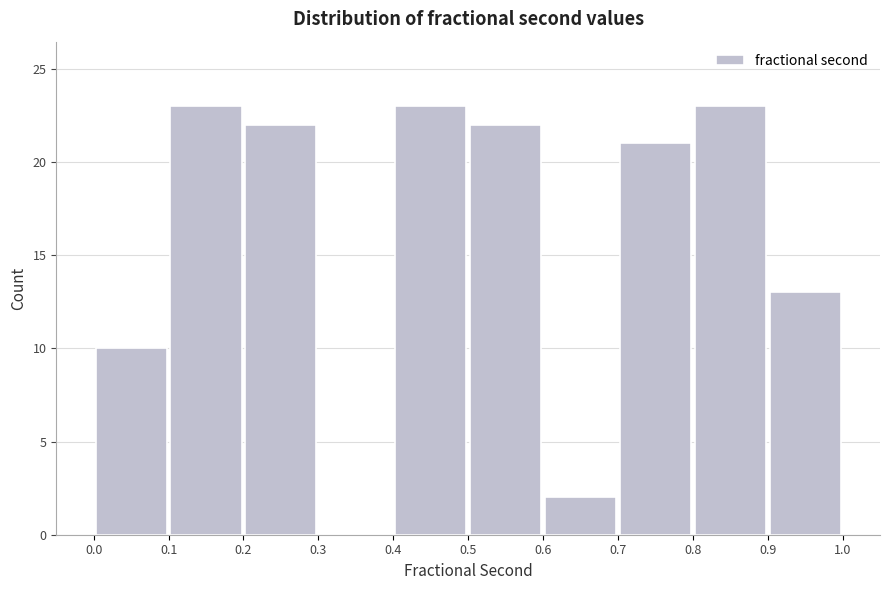

How tall is the bar that spans 0.7 to 0.8 on the x-axis? The values are not printed on the chart, so give them approximately, as read against the axis.

21